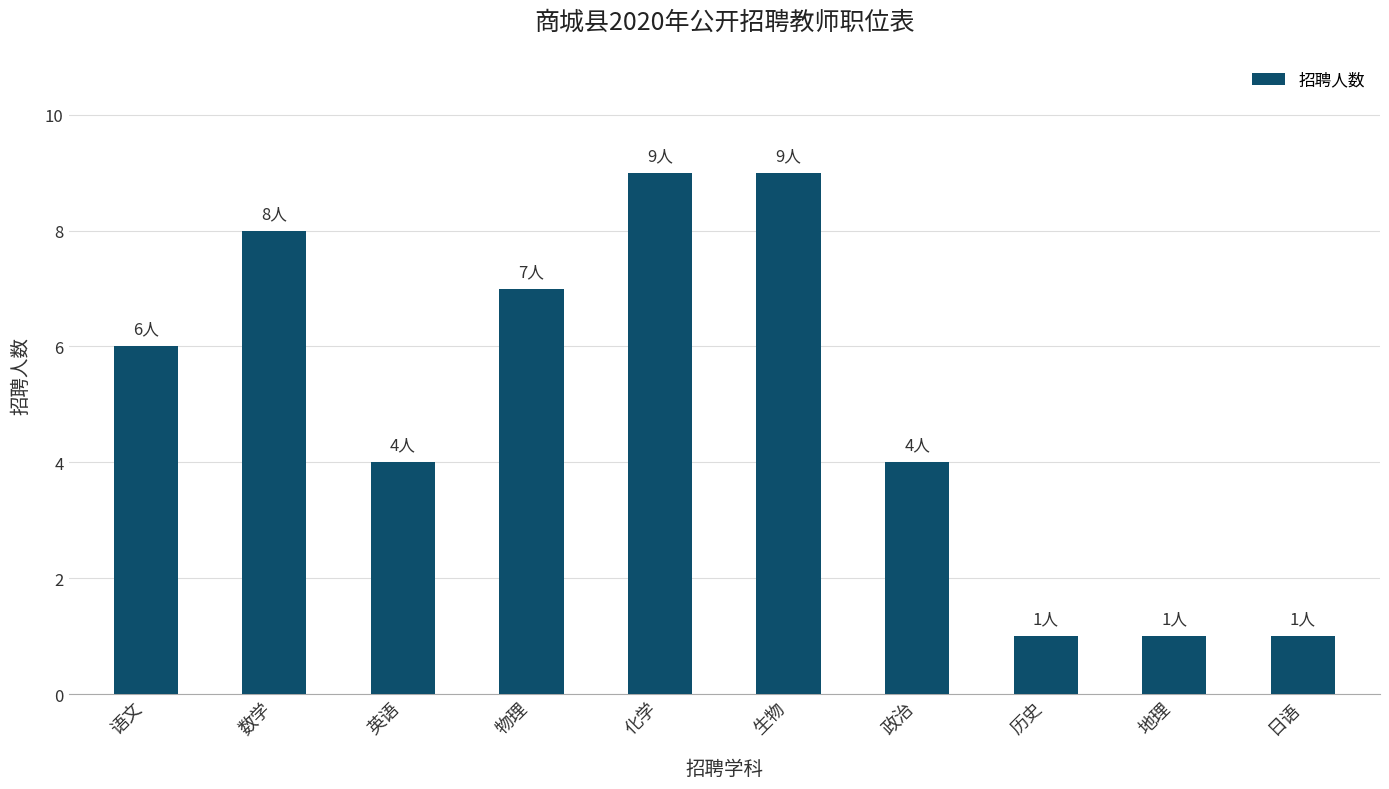

How many distinct data groups are displayed?

1